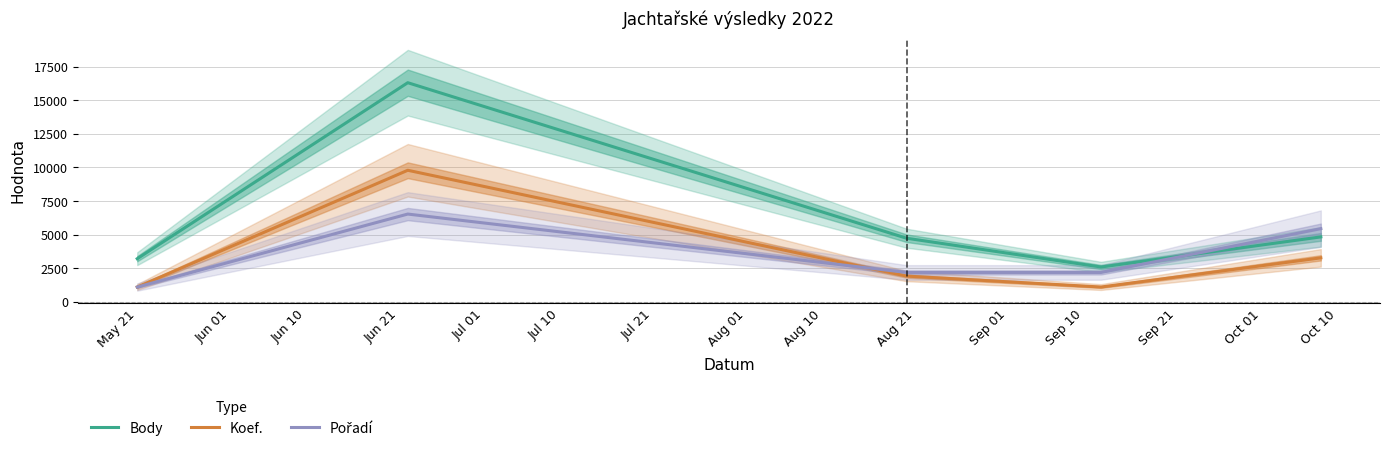

What is the minimum value for Body?

2580.0